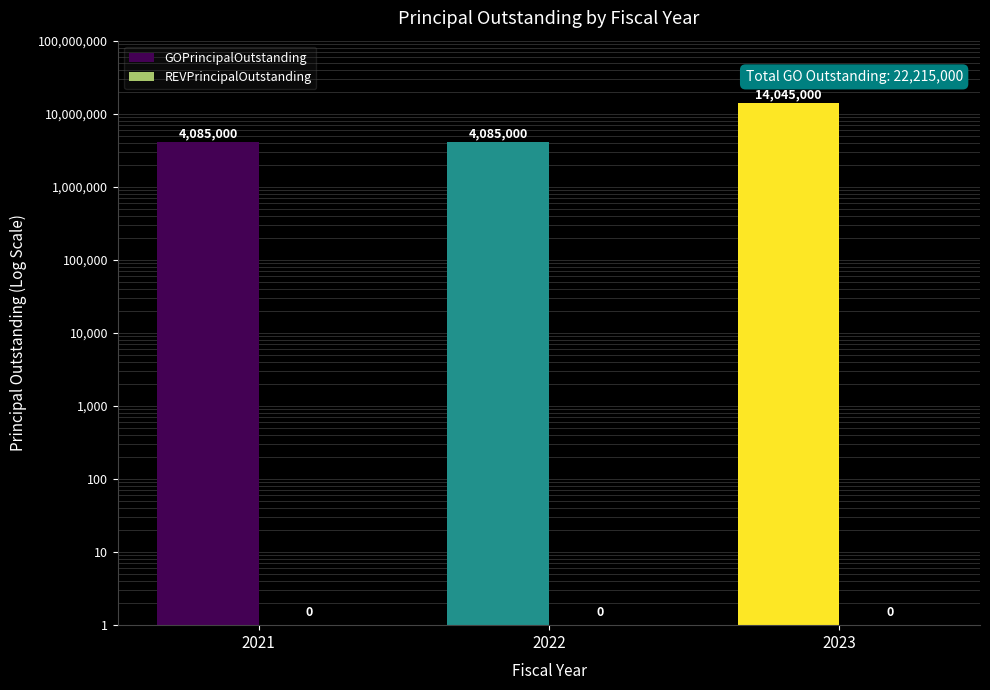

What is the value of the GOPrincipalOutstanding bar at the 3rd from the left?

14045000.0